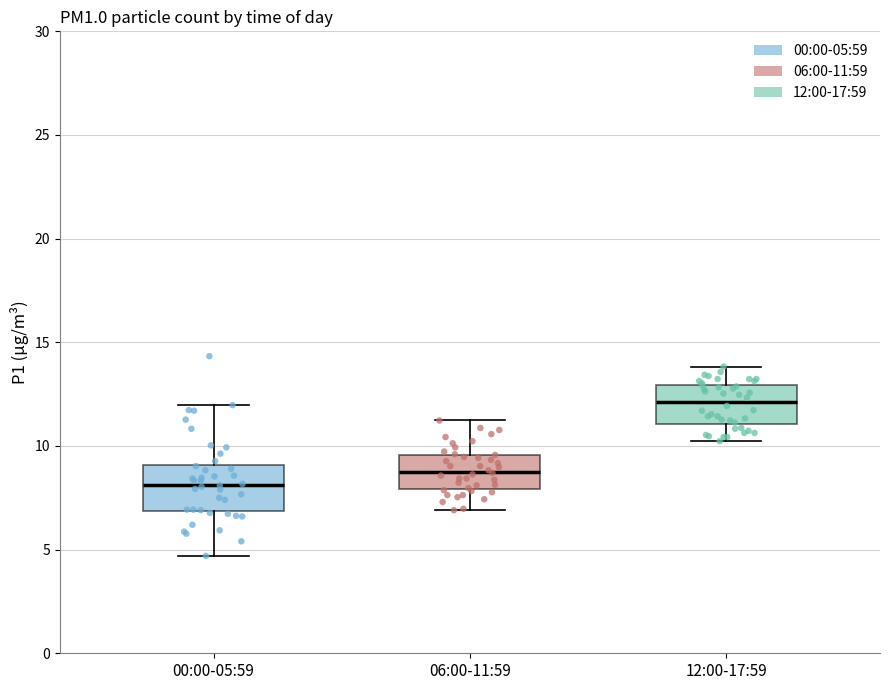

Reading left to right, transcribe this box plot: for each box, give where its median line is, the range the box spans, and where its two whiskers end, as read against the y-axis. The values are not printed on the chart, so give them approximately, as read against the axis.

00:00-05:59: median 8.0, box 7.0 to 9.0, whiskers 4.5 to 12.0
06:00-11:59: median 9.0, box 8.0 to 9.5, whiskers 7.0 to 11.0
12:00-17:59: median 12.0, box 11.0 to 13.0, whiskers 10.0 to 14.0